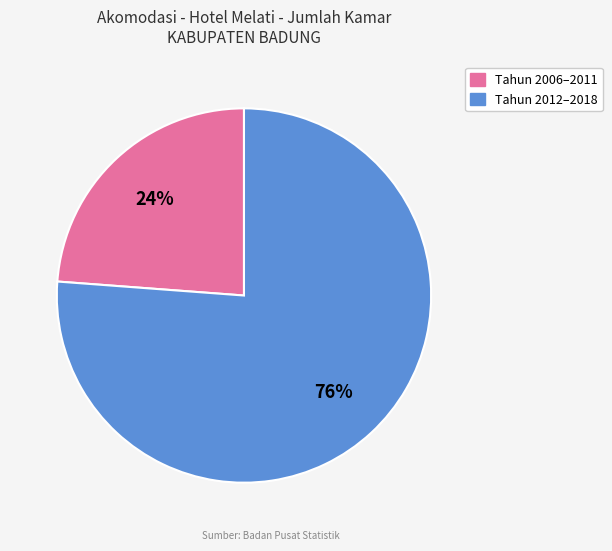

To the nearest percent, what is the difference between the largest and smallest slice percentages?

52%